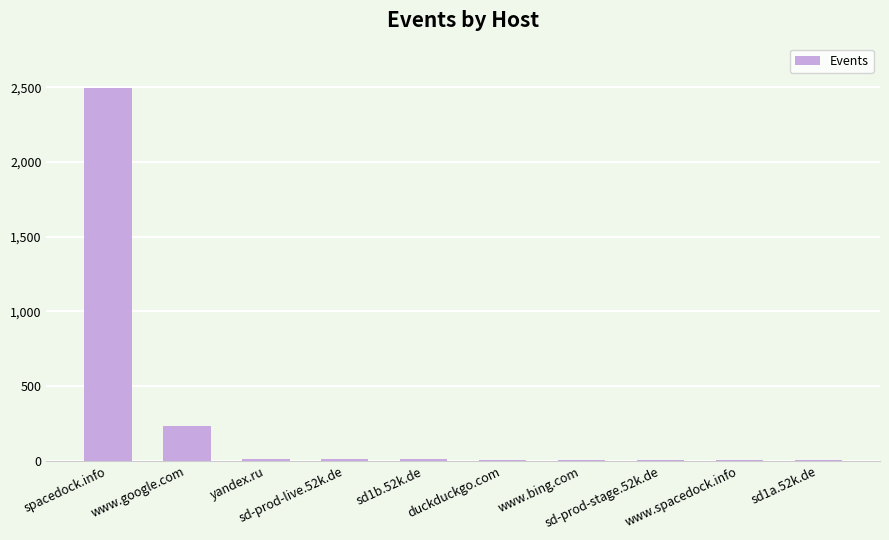

How many data points does each series have?

10